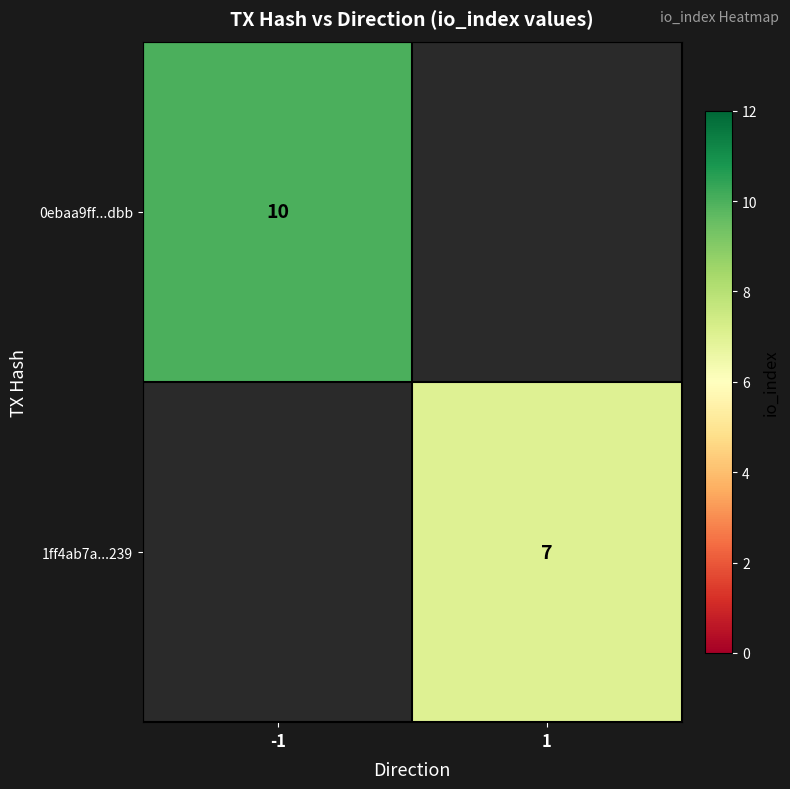

Count the number of categories in the chart.

2